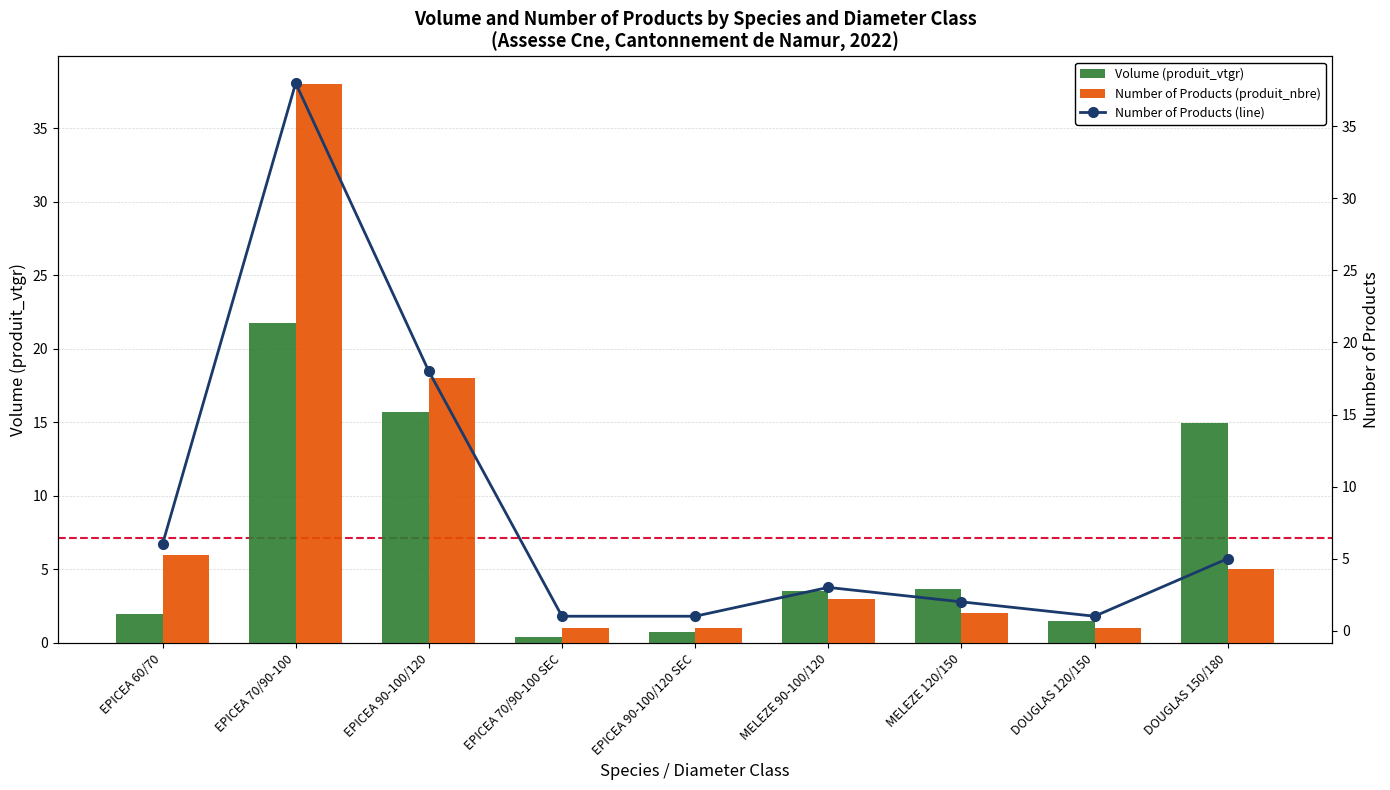

The Volume (produit_vtgr) series shows 15.7 at EPICEA 90-100/120. True or false?

True